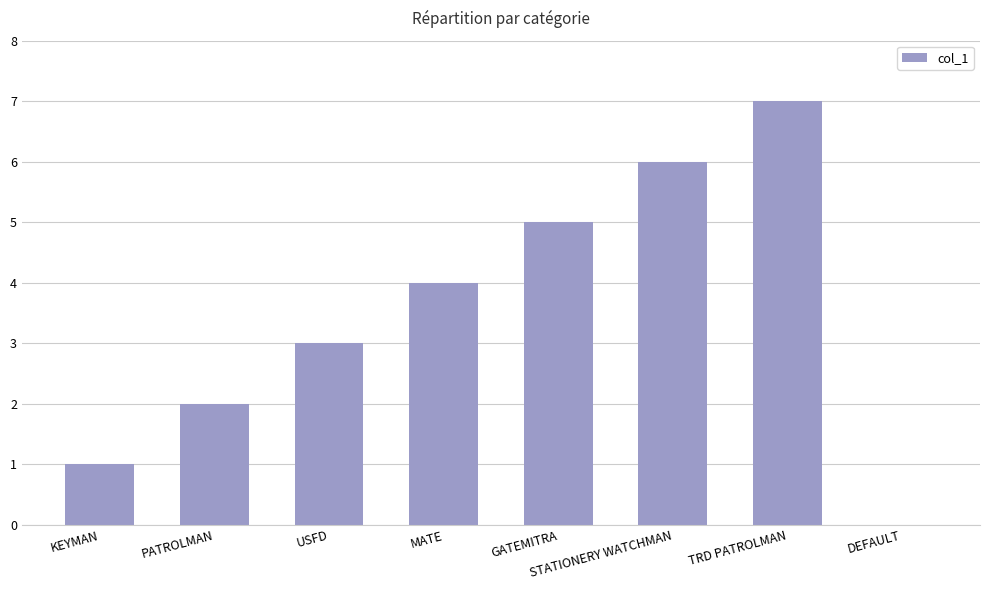

What is the greatest value displayed?

7